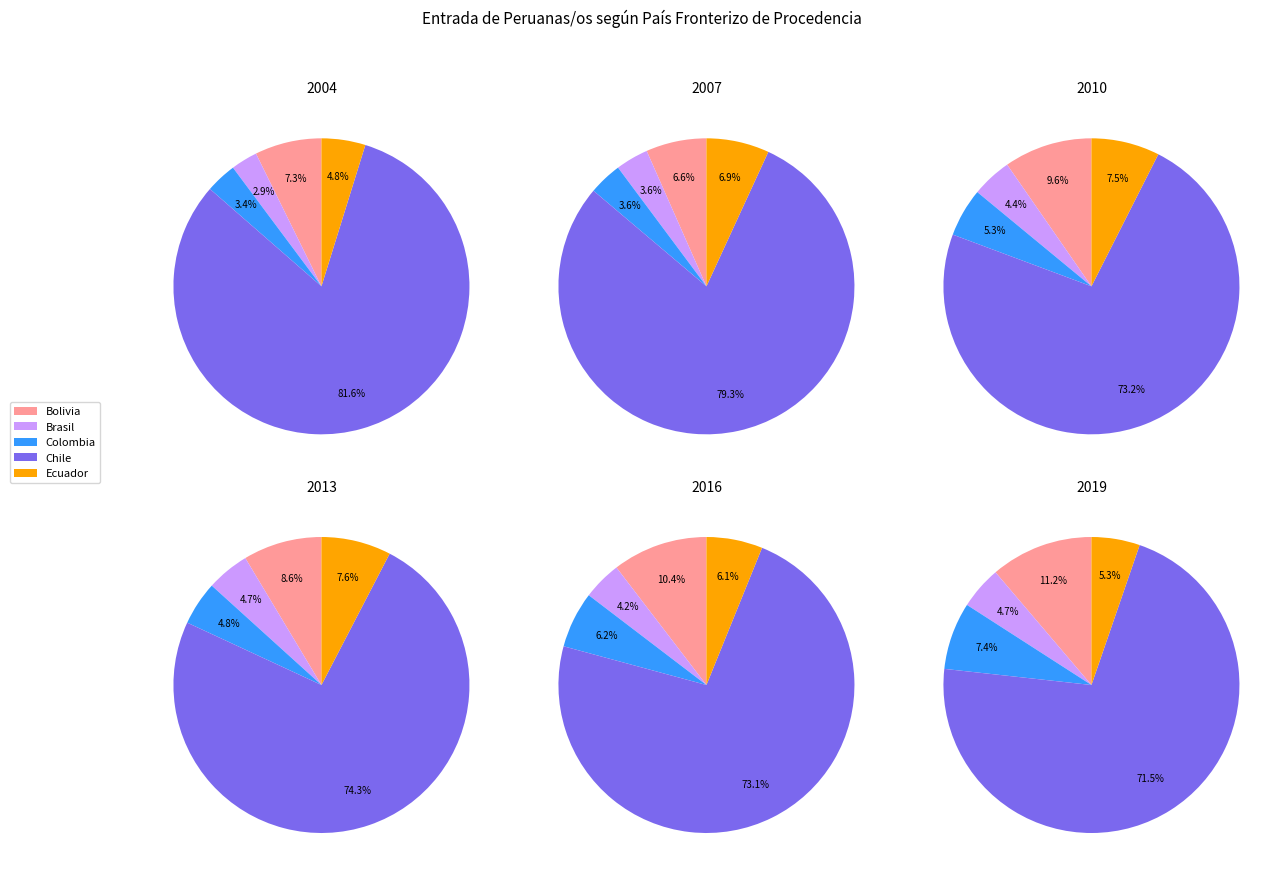

Does 13 represent more than half of the total?

No